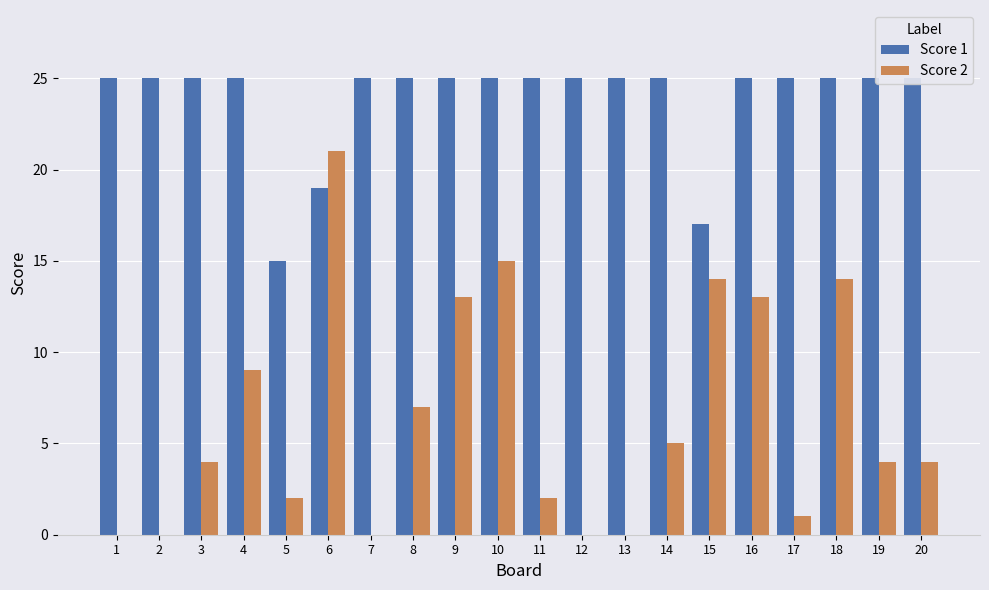

What is the average value of the Score 1 series?

24